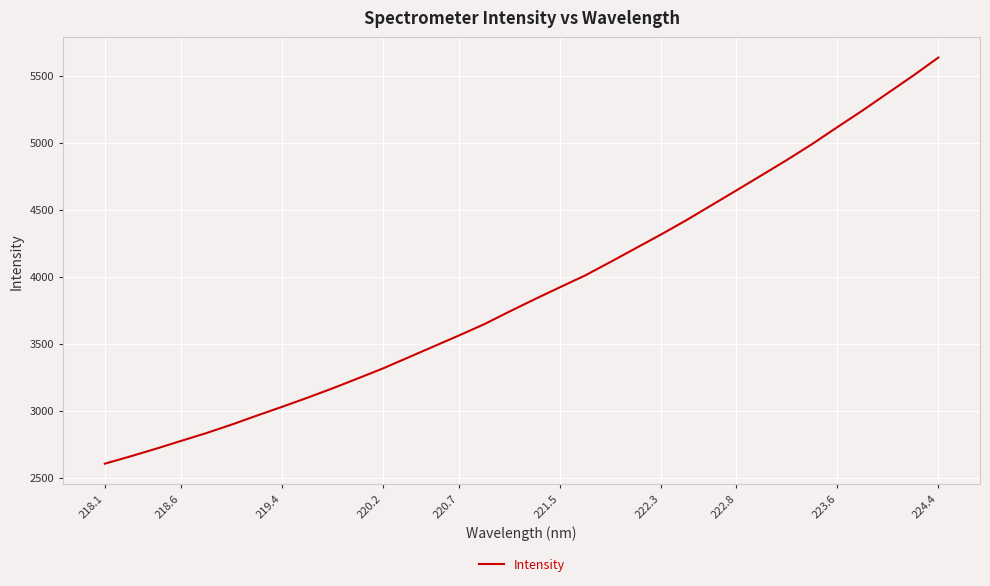

What is the difference between the maximum and minimum values?

3032.6